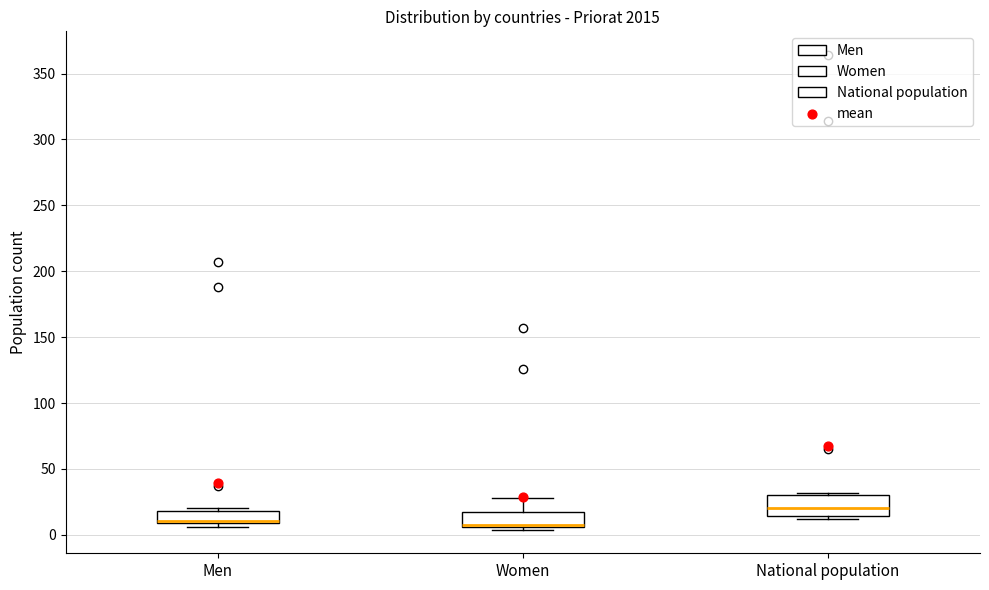

Reading left to right, transcribe this box plot: for each box, give where its median line is, the range the box spans, and where its two whiskers end, as read against the y-axis. The values are not printed on the chart, so give them approximately, as read against the axis.

Men: median 10 (drawn on the box's lower edge), box 10 to 20, whiskers 5 to 20 (just above the box's upper edge)
Women: median 10 (drawn on the box's lower edge), box 5 to 15, whiskers 5 (just below the box's lower edge) to 30
National population: median 20, box 15 to 30, whiskers 10 to 30 (just above the box's upper edge)